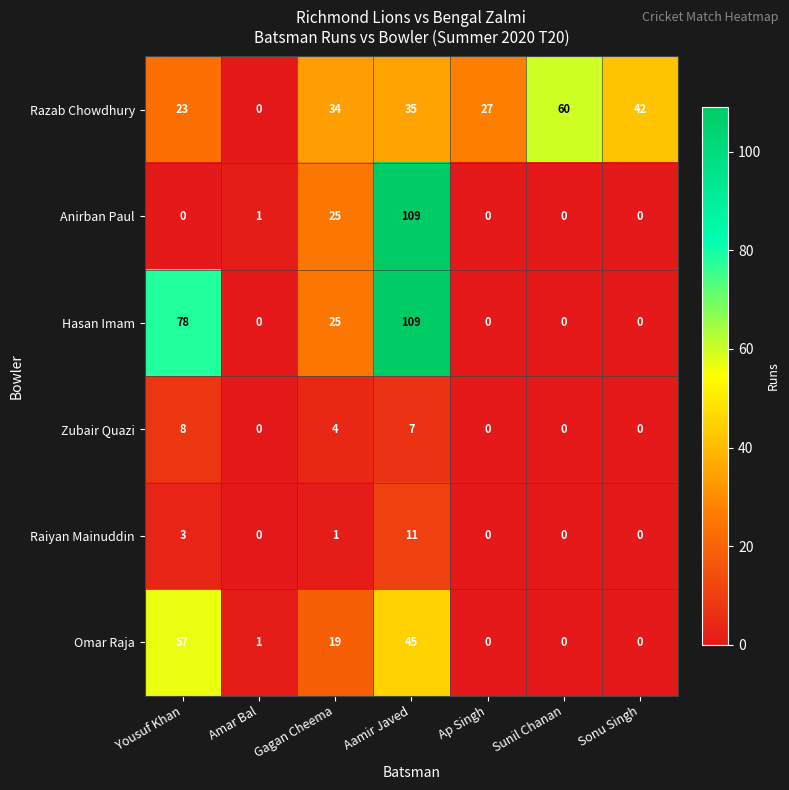

Is it true that Hasan Imam equals 42 at Gagan Cheema?

False